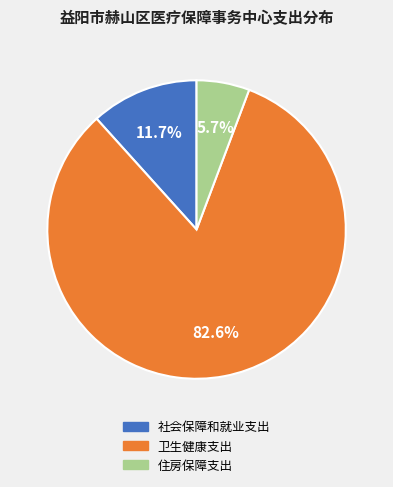

Which has a higher value, 社会保障和就业支出 or 卫生健康支出?

卫生健康支出